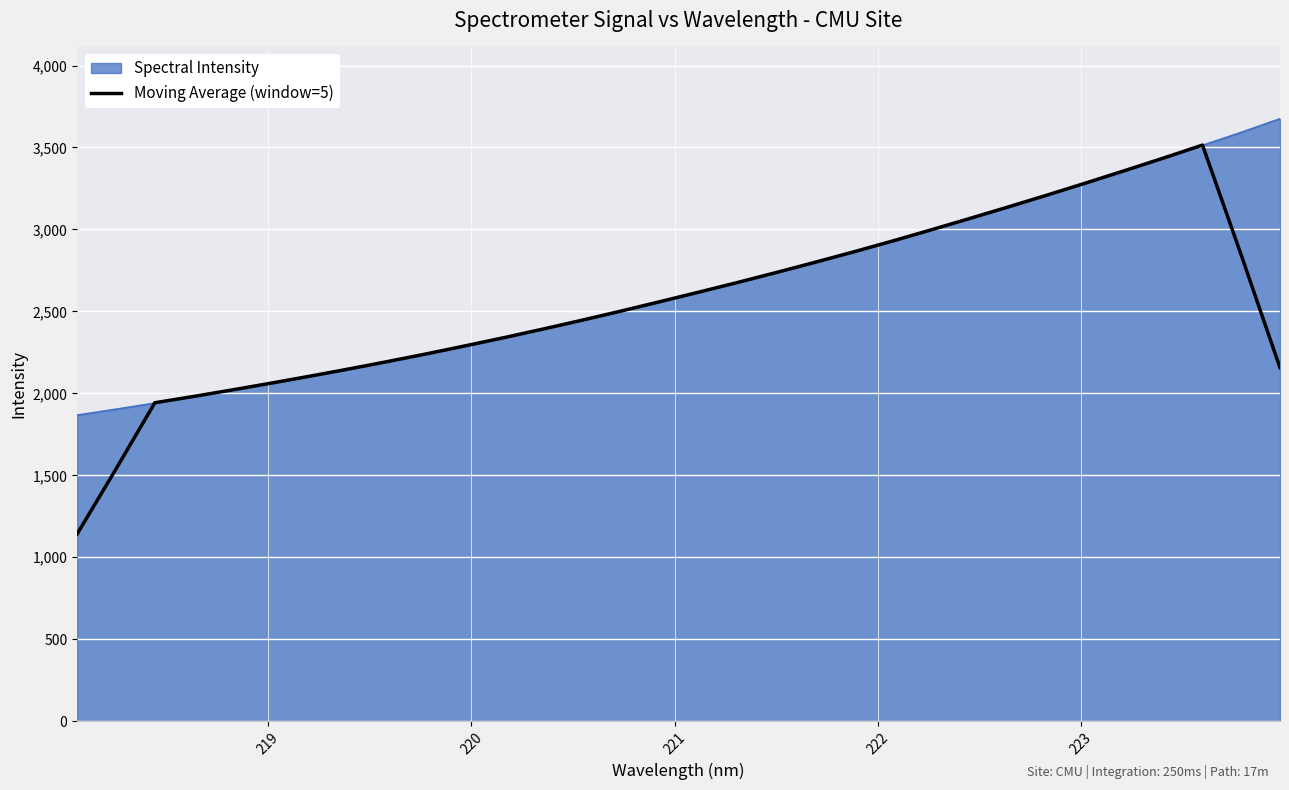

What is the smallest value displayed?

1142.1